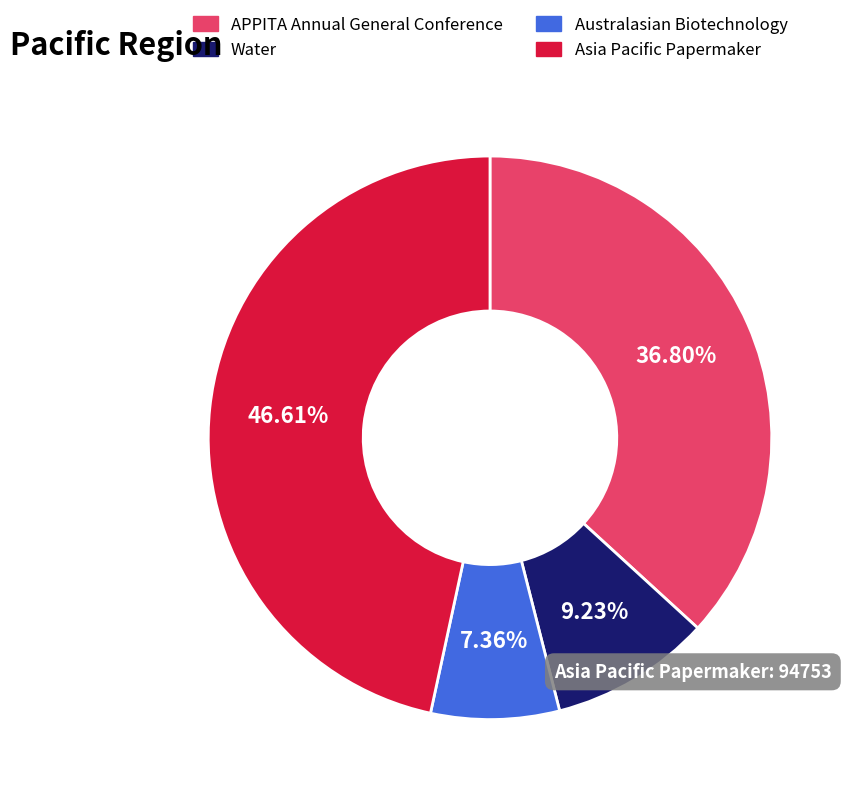

Combined, what portion of the pie is Water and APPITA Annual General Conference?

46.0%